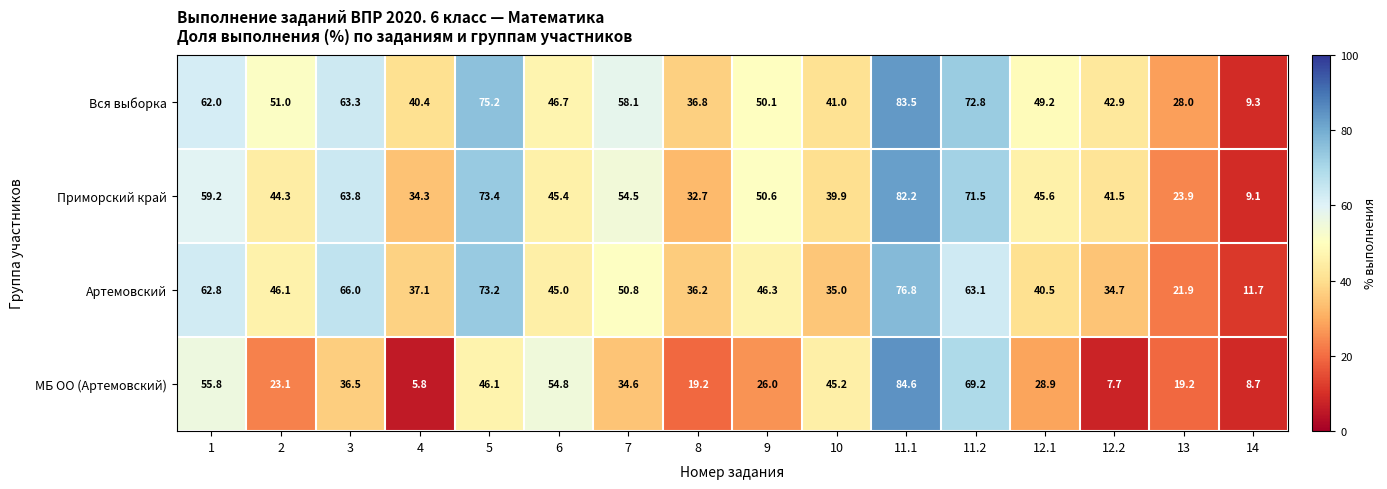

Rank the series at 12.1 from highest to lowest value.

Вся выборка, Приморский край, Артемовский, МБ ОО (Артемовский)